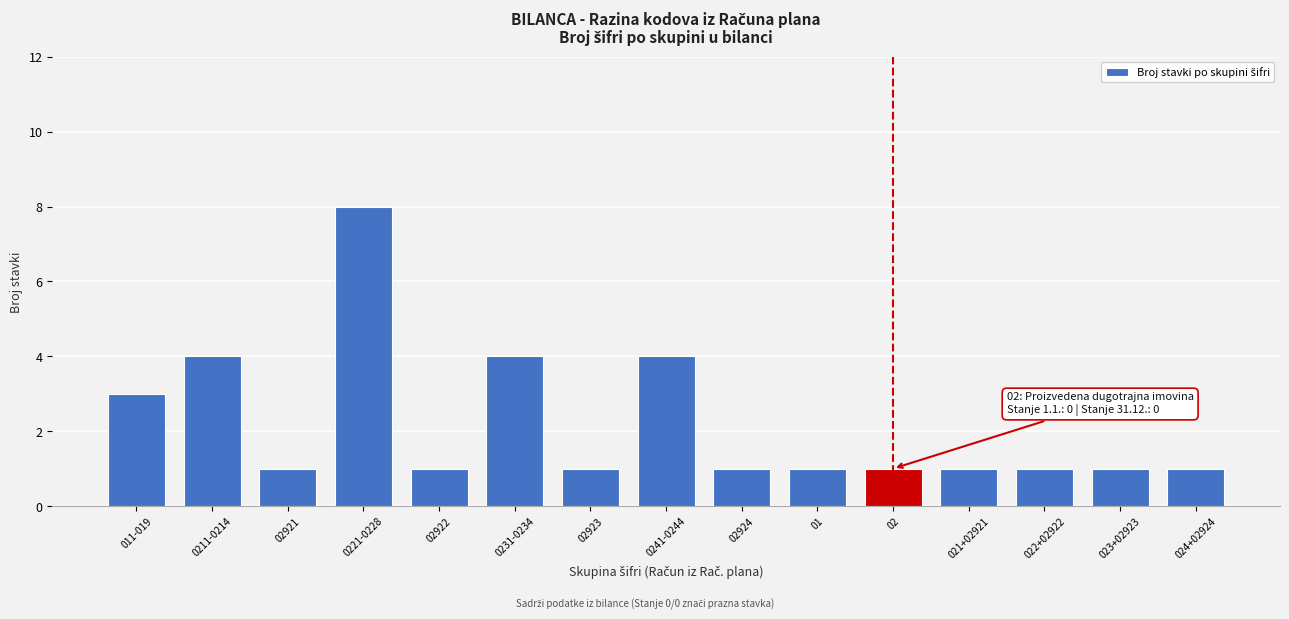

Reading left to right, transcribe all the data shown in this chart.

3	4	1	8	1	4	1	4	1	1	1	1	1	1	1